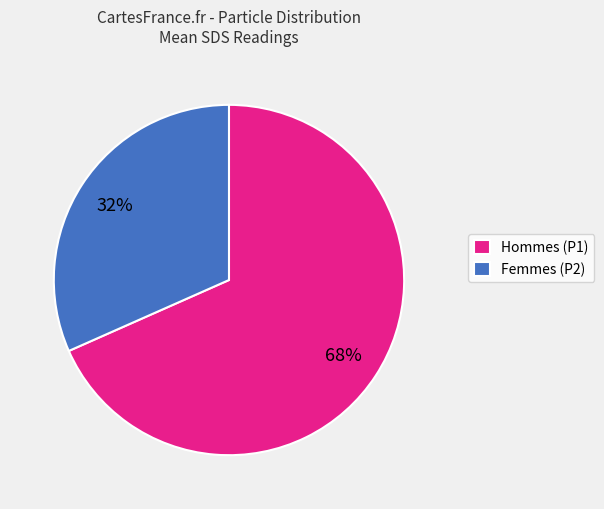

Count the number of slices in the pie.

2